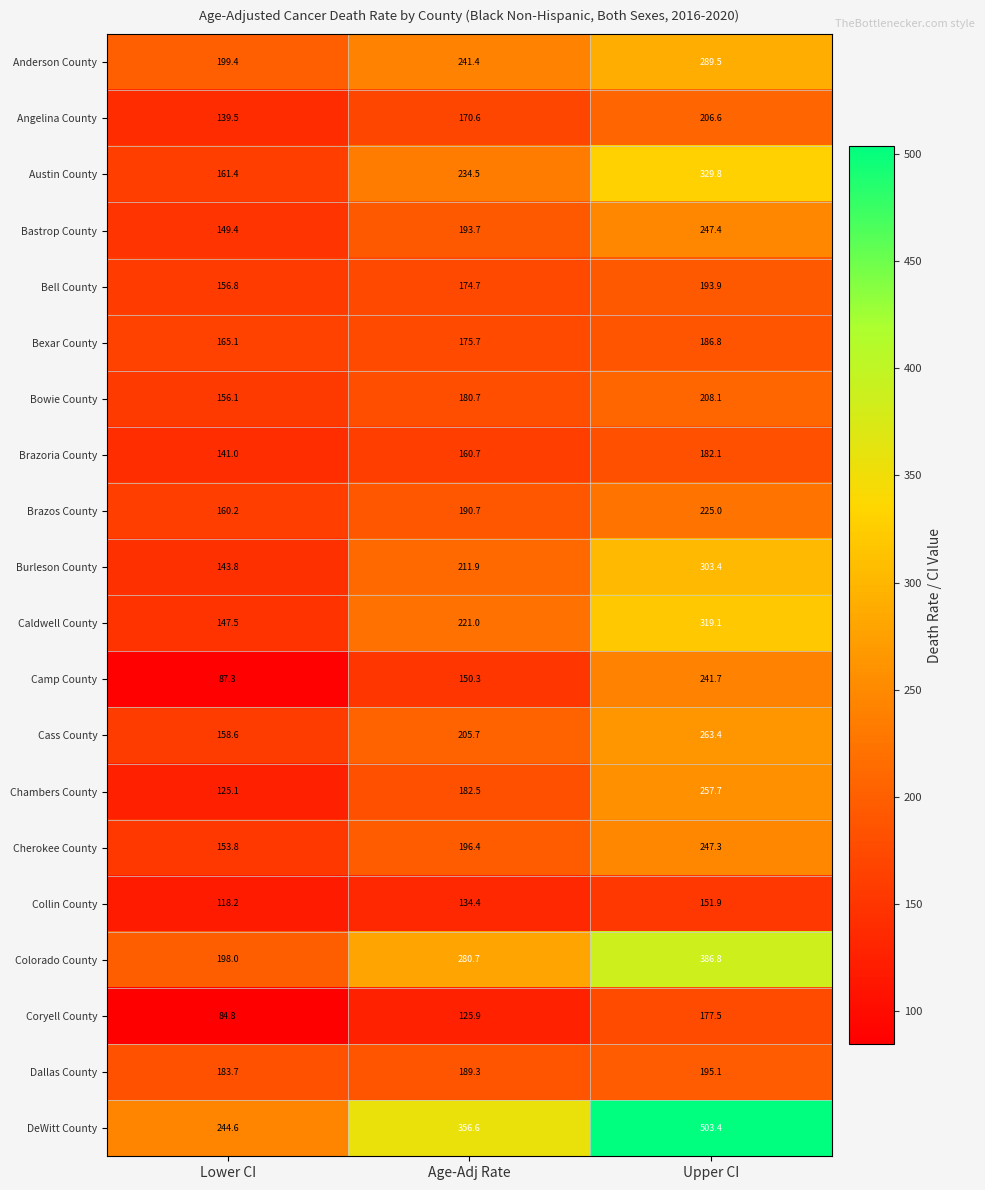

How many data points does each series have?

3